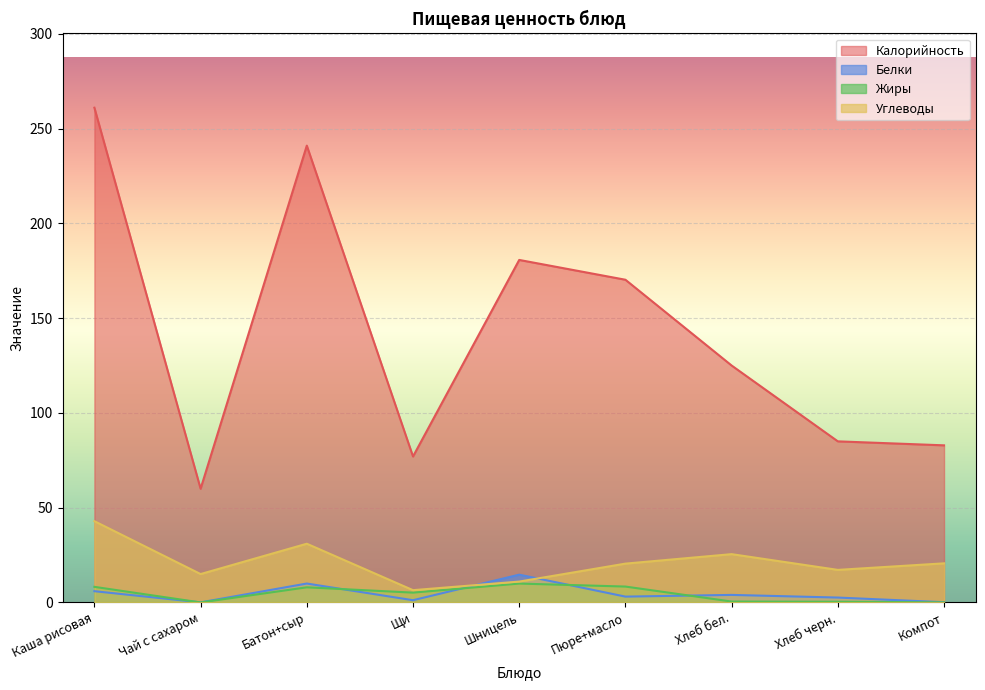

What is the label of the 7th point from the left?

Хлеб бел.